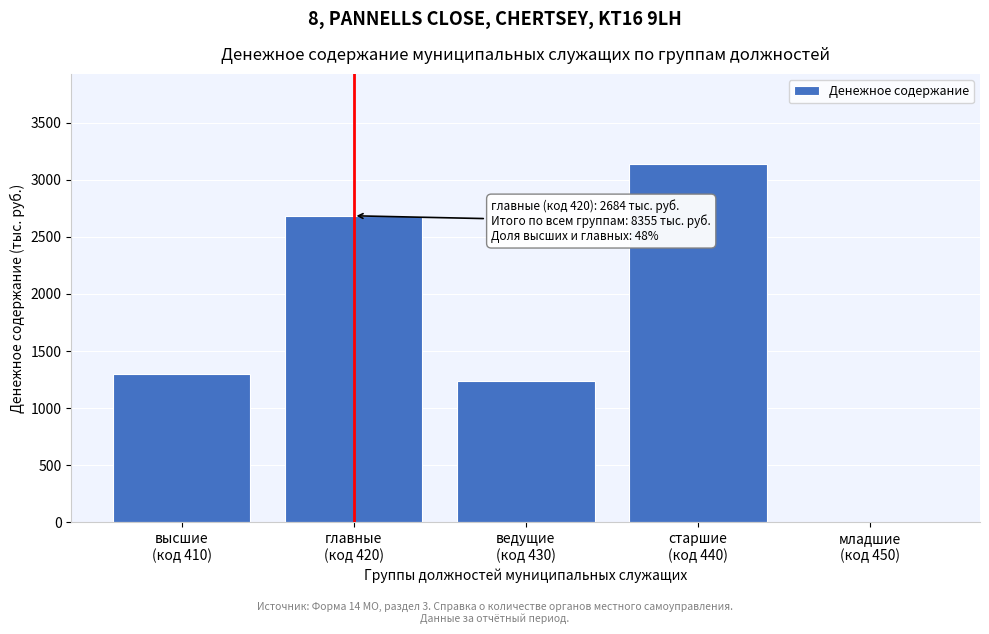

What is the maximum value shown in the chart?

3142